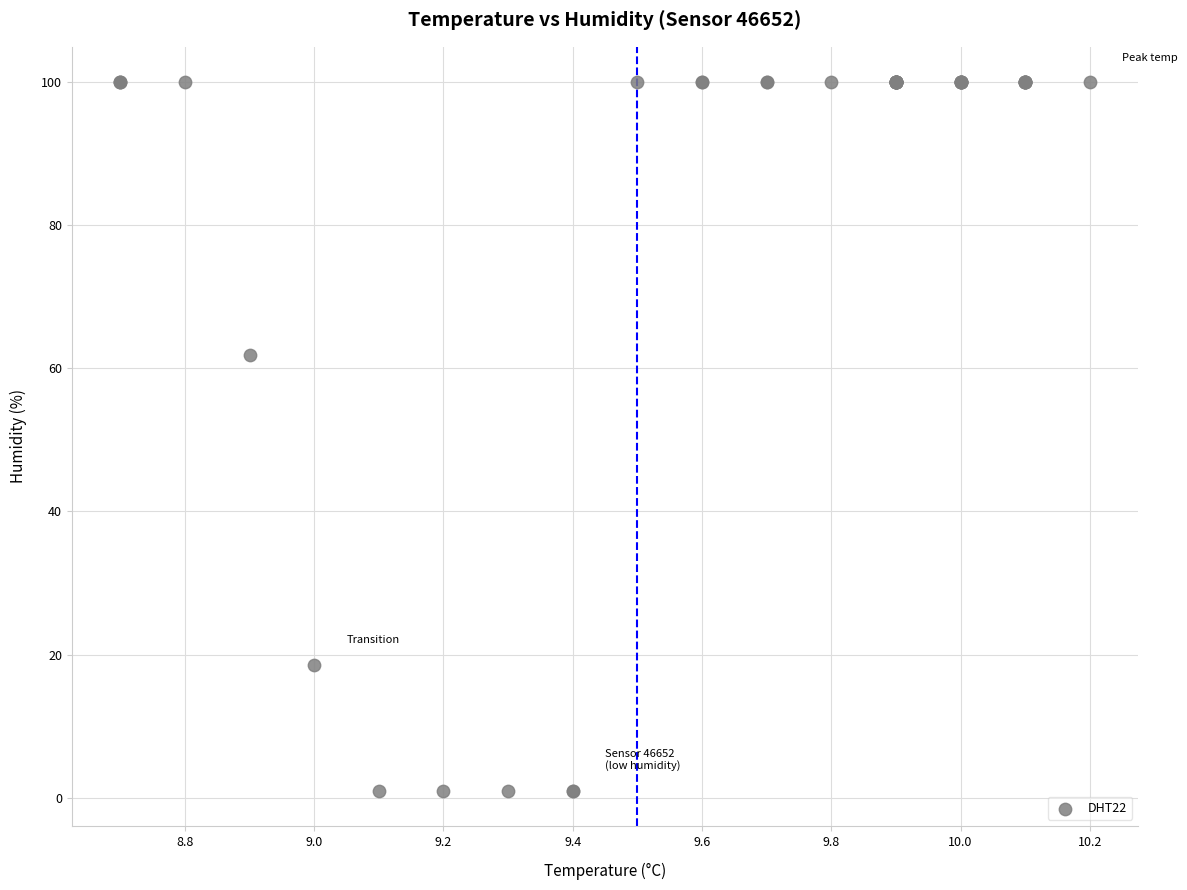

What Y value in the scatter plot is closest to 50?

61.8